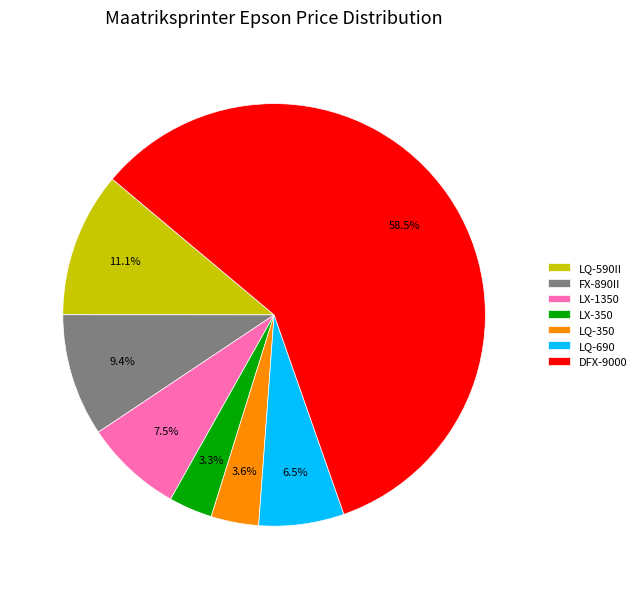

What is the largest slice in the pie chart?

DFX-9000